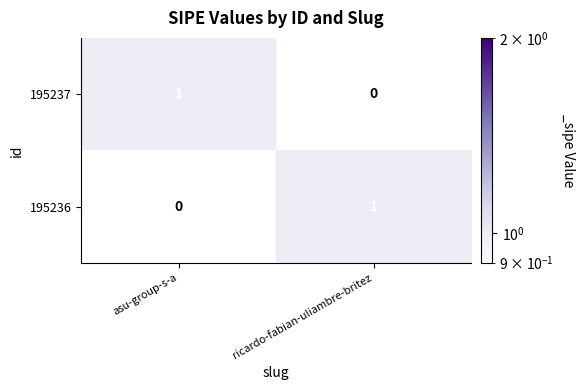

Is the value of 195236 at asu-group-s-a greater than the value of 195237 at asu-group-s-a?

No